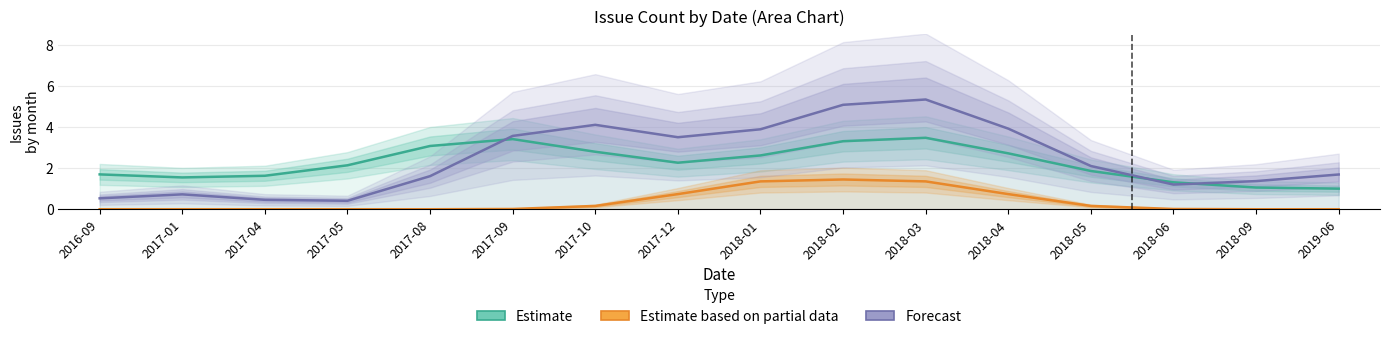

What is the total value across all series at 2016-09?

2.2